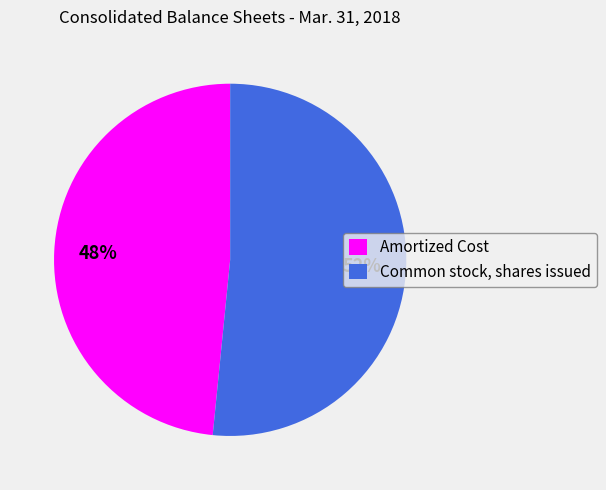

The Amortized Cost slice represents 48% of the pie. True or false?

True